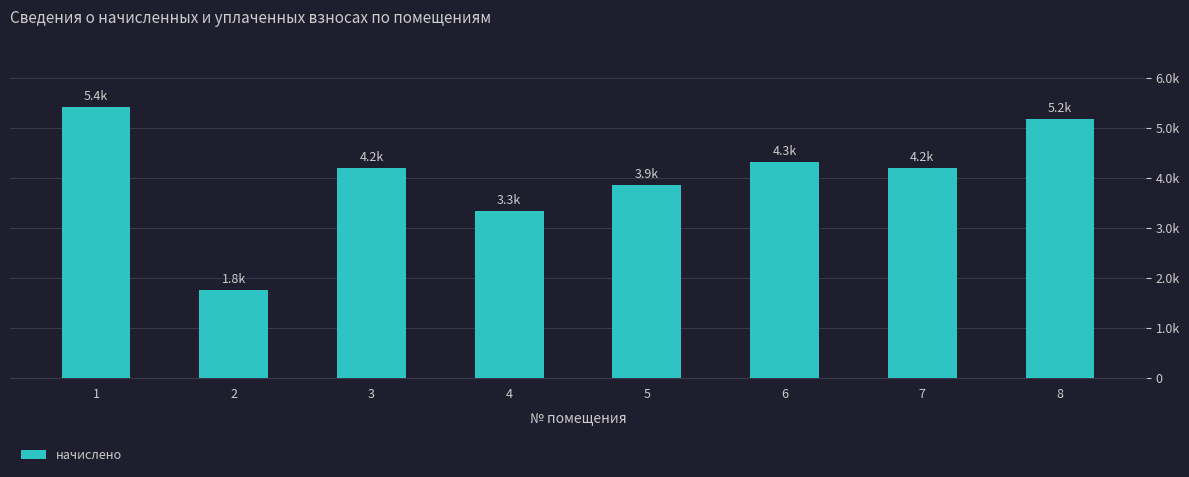

Does the chart contain any negative values?

No